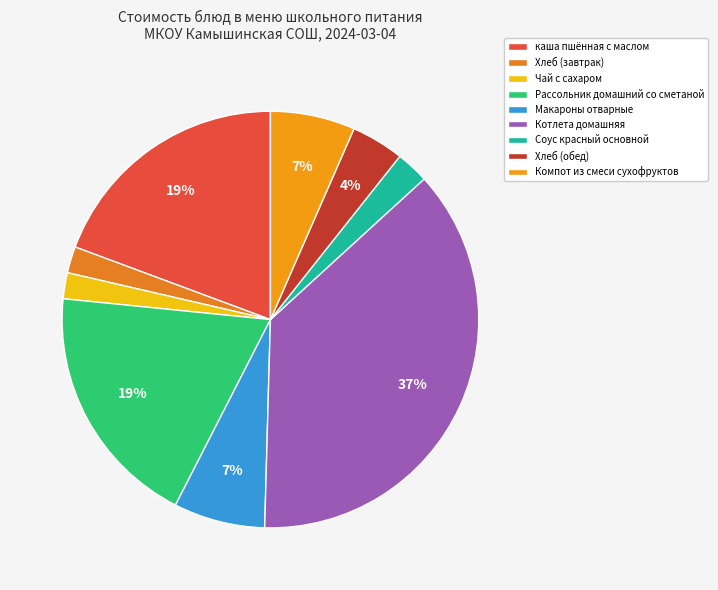

What percentage is the каша пшённая с маслом slice, to the nearest percent?

19%